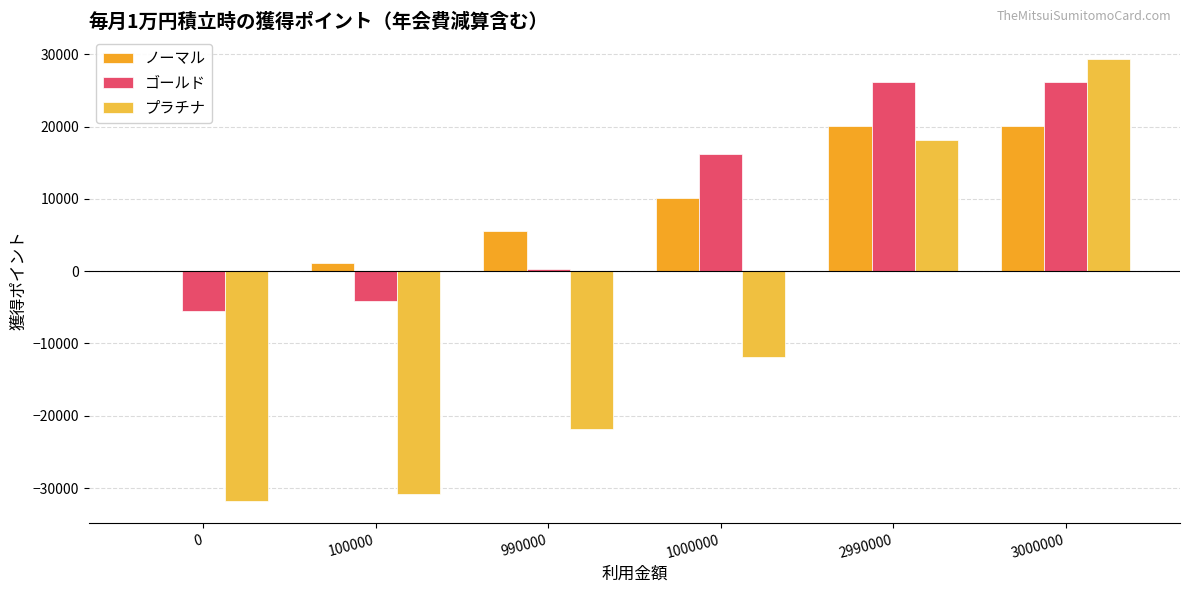

Is the value of プラチナ at 0 greater than the value of ノーマル at 990000?

No